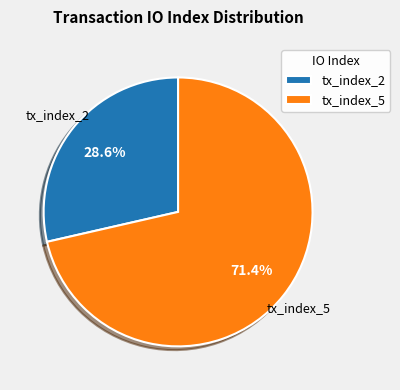

Rank the categories by value from highest to lowest.

tx_index_5, tx_index_2